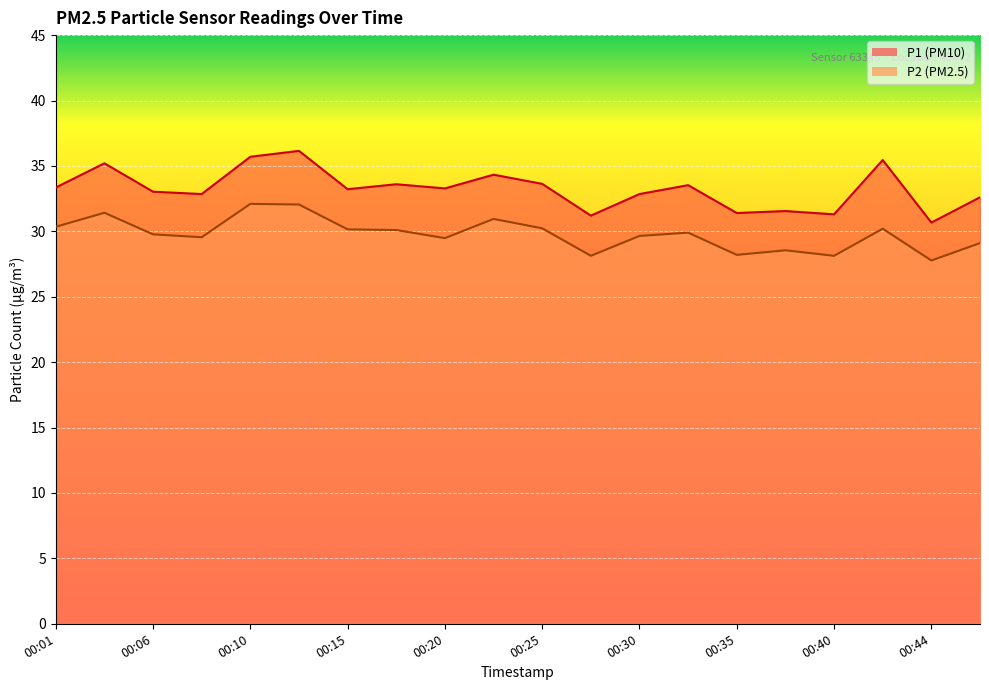

Reading right to left, transcribe all the data shown in this chart.

P1: 32.6	30.7	35.5	31.3	31.6	31.4	33.5	32.9	31.2	33.6	34.3	33.3	33.6	33.2	36.1	35.7	32.9	33.0	35.2	33.4
P2: 29.1	27.8	30.2	28.1	28.6	28.2	29.9	29.6	28.1	30.2	30.9	29.5	30.1	30.1	32.0	32.1	29.6	29.8	31.4	30.4